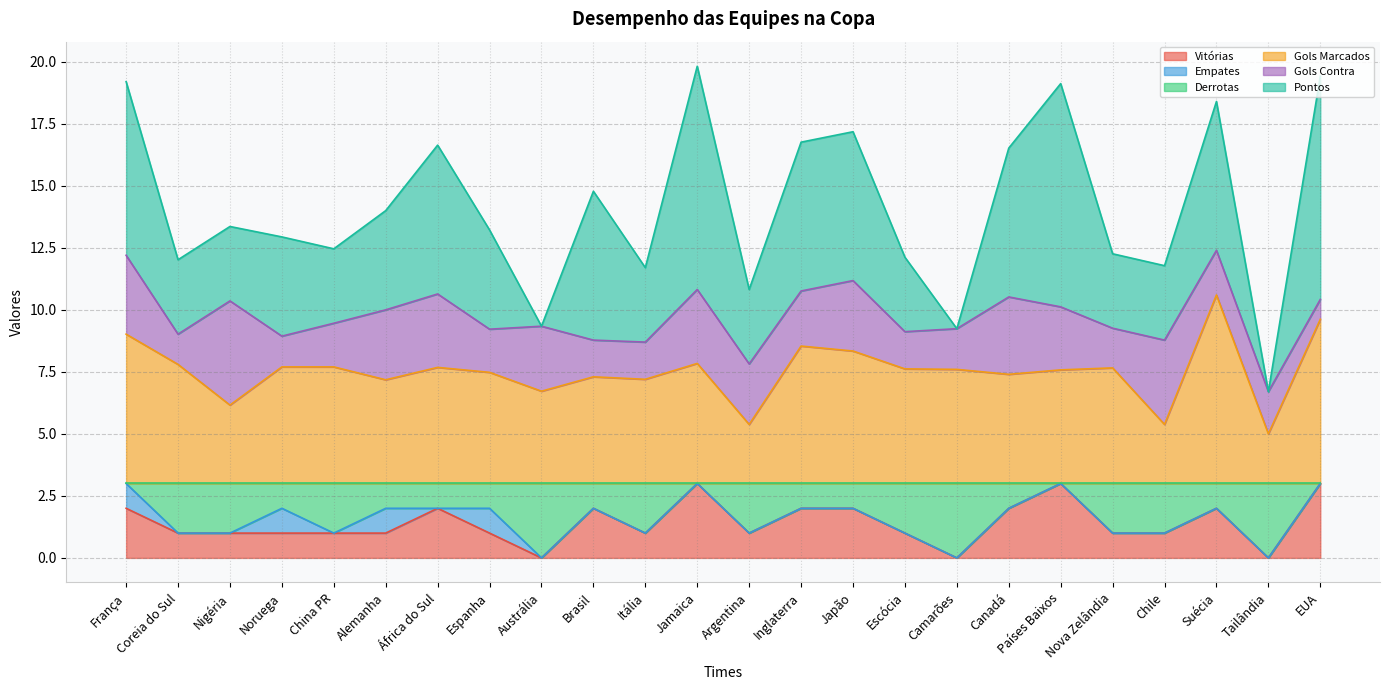

What is the value of the Vitórias point at the 20th from the left?

1.0